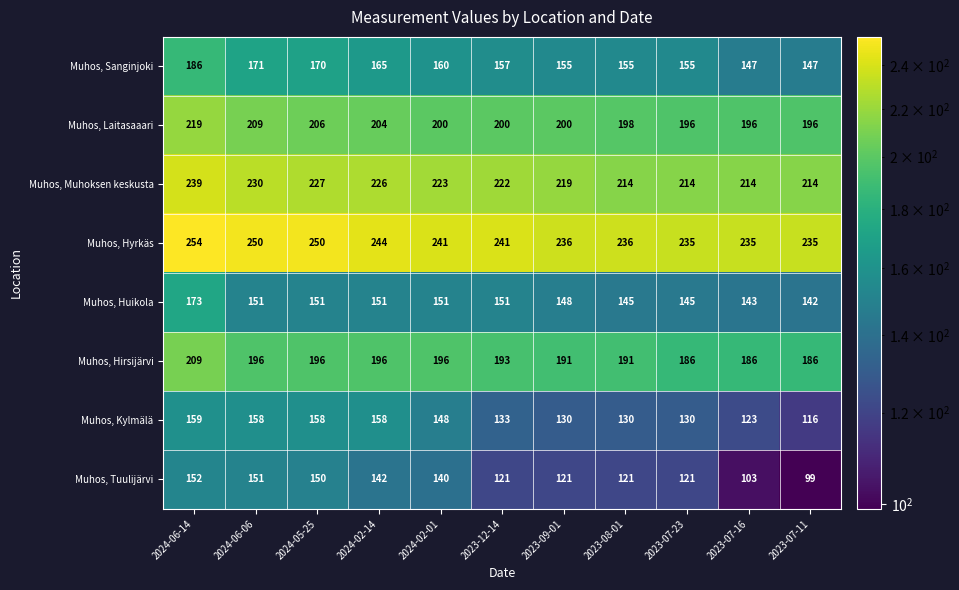

What is the total value across all series at 2024-02-14?

1486